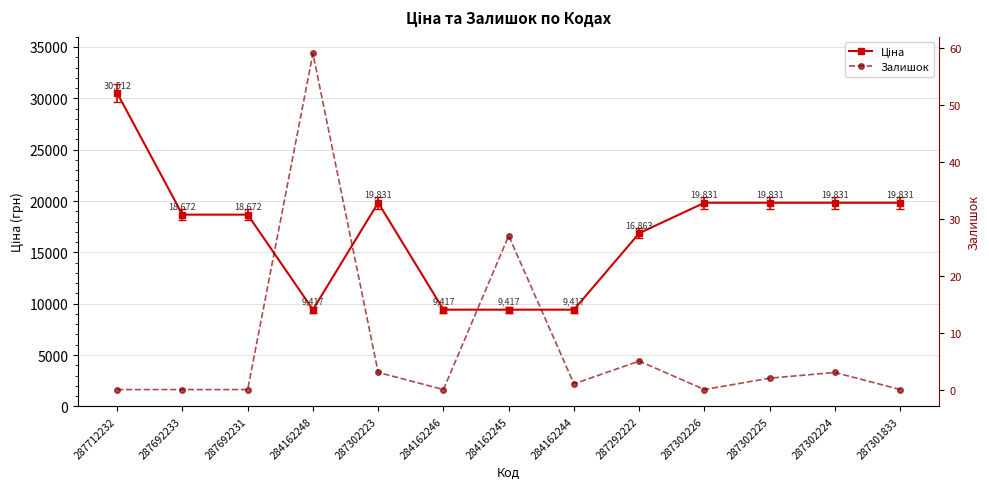

List the series in order of their peak value, highest first.

Ціна, Залишок